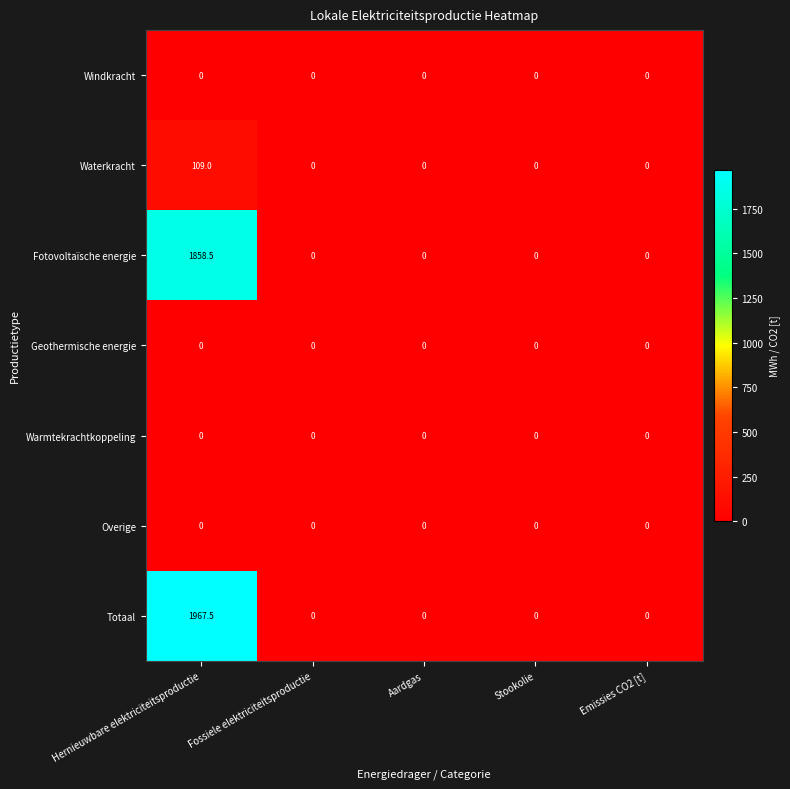

Which series has the widest spread of values?

Totaal